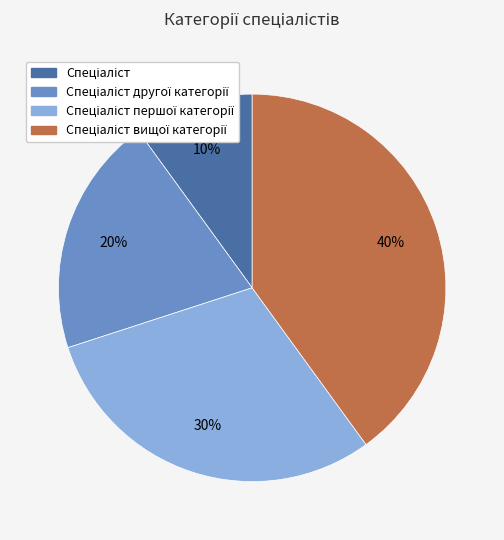

How many slices are in this pie chart?

4